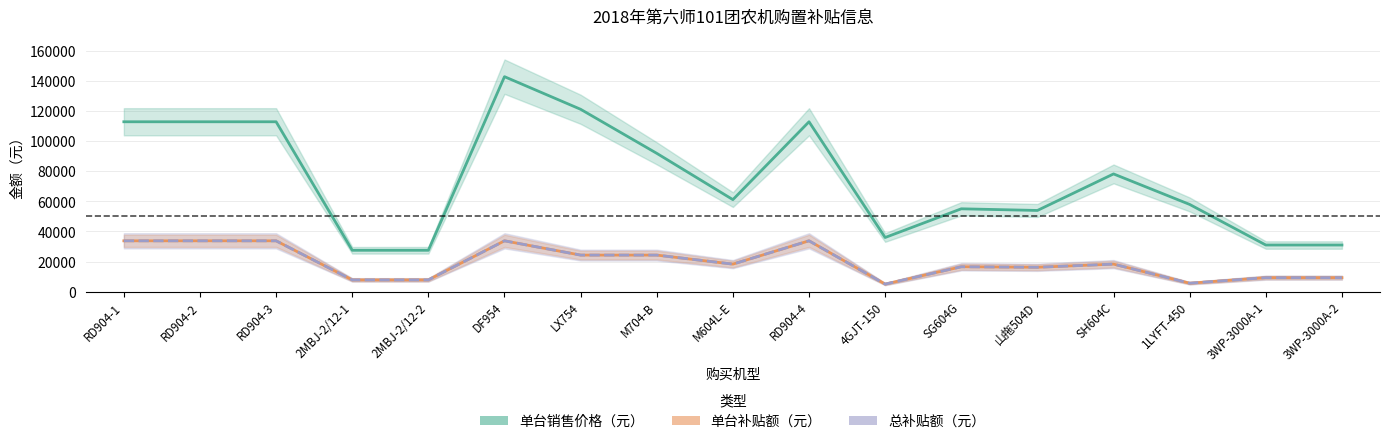

Reading left to right, transcribe all the data shown in this chart.

单台销售价格（元）: RD904-1=113000	RD904-2=113000	RD904-3=113000	2MBJ-2/12-1=27500	2MBJ-2/12-2=27500	DF954=143000	LX754=121300	M704-B=92000	M604L-E=61200	RD904-4=113000	4GJT-150=36000	SG604G=55100	山拖504D=54000	SH604C=78300	1LYFT-450=58000	3WP-3000A-1=31000	3WP-3000A-2=31000
单台补贴额（元）: RD904-1=33800	RD904-2=33800	RD904-3=33800	2MBJ-2/12-1=7800	2MBJ-2/12-2=7800	DF954=33800	LX754=24300	M704-B=24300	M604L-E=18300	RD904-4=33800	4GJT-150=5000	SG604G=16530	山拖504D=16200	SH604C=18300	1LYFT-450=5600	3WP-3000A-1=9300	3WP-3000A-2=9300
总补贴额（元）: RD904-1=33800	RD904-2=33800	RD904-3=33800	2MBJ-2/12-1=7800	2MBJ-2/12-2=7800	DF954=33800	LX754=24300	M704-B=24300	M604L-E=18300	RD904-4=33800	4GJT-150=5000	SG604G=16530	山拖504D=16200	SH604C=18300	1LYFT-450=5600	3WP-3000A-1=9300	3WP-3000A-2=9300